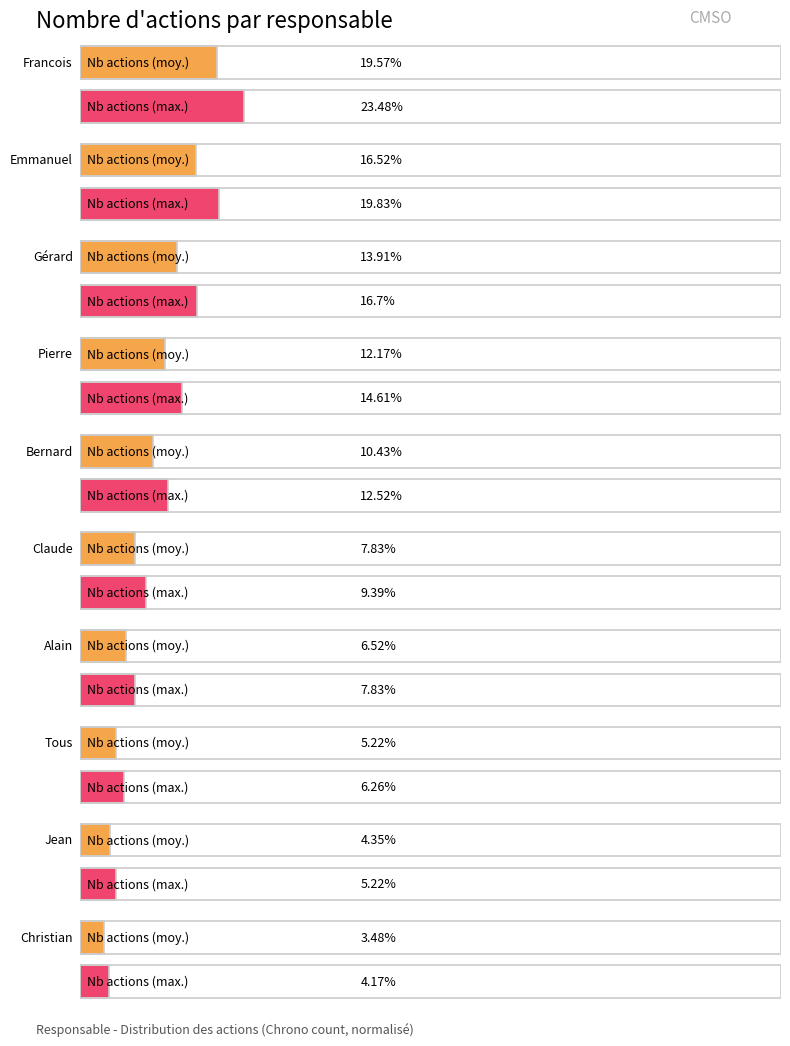

List the labels in order of value, largest first.

Francois, Emmanuel, Gérard, Pierre, Bernard, Claude, Alain, Tous, Jean, Christian